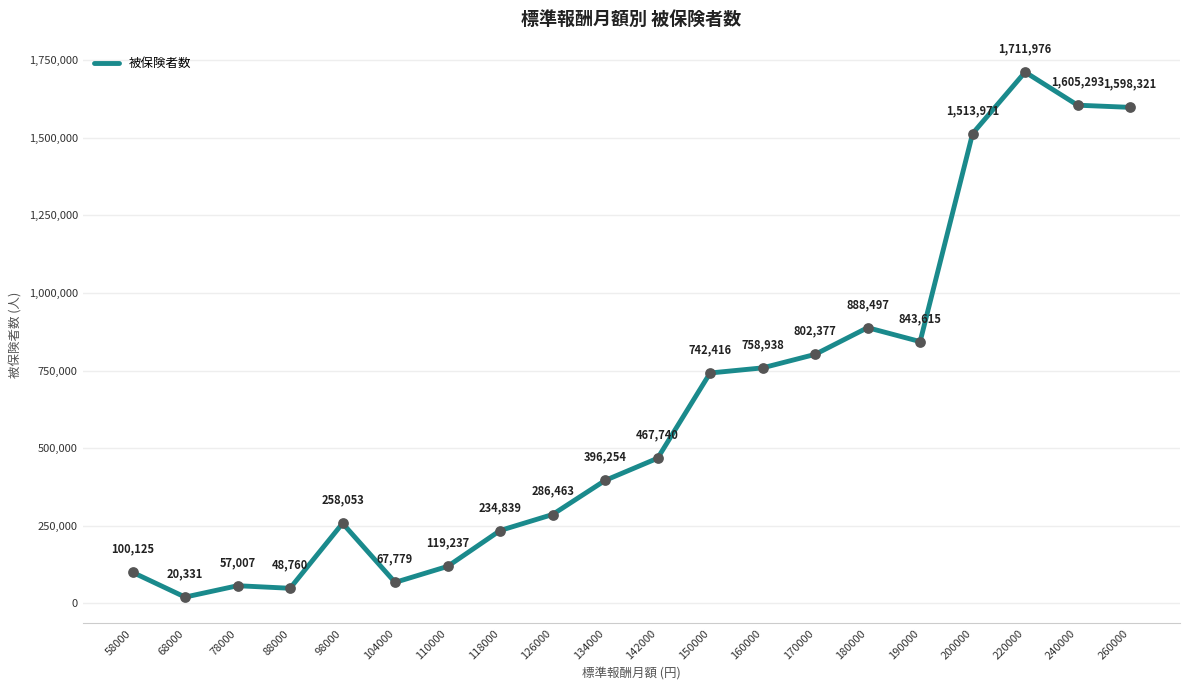

Between 160000 and 104000, which is larger?

160000